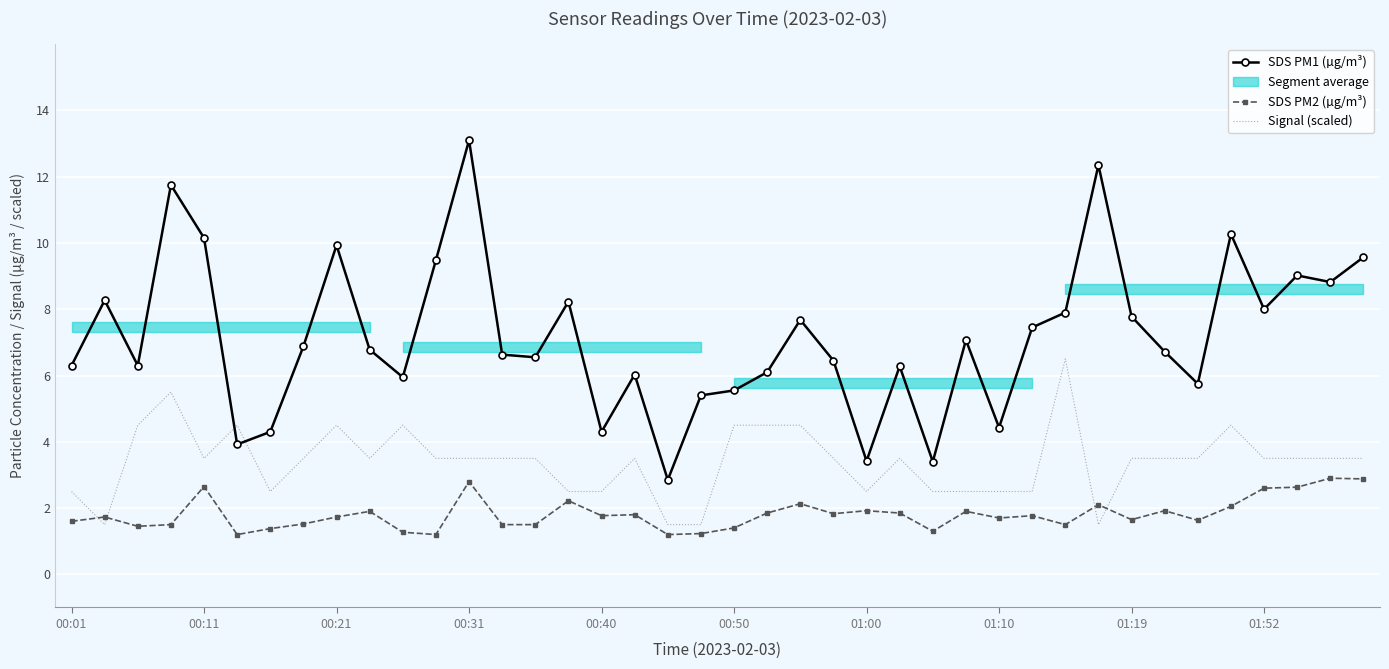

The value of Signal (scaled) at 00:40 is 3.8. True or false?

False